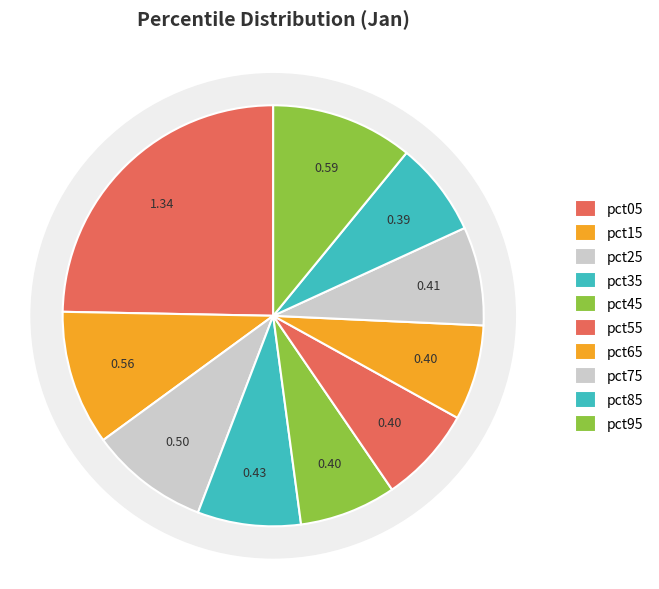

To the nearest percent, what is the difference between the largest and smallest slice percentages?

17%